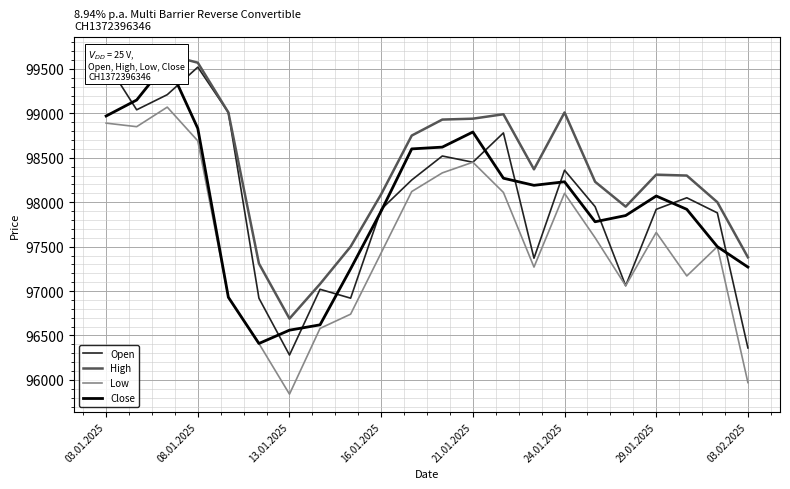

Which series has the widest spread of values?

Open